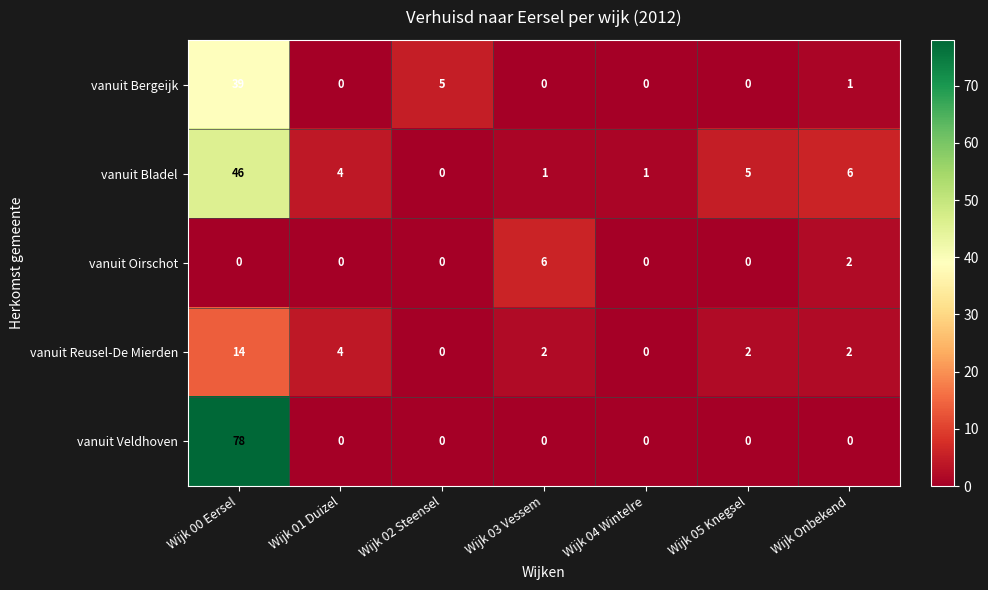

Which series has the largest range (max minus min)?

vanuit Veldhoven